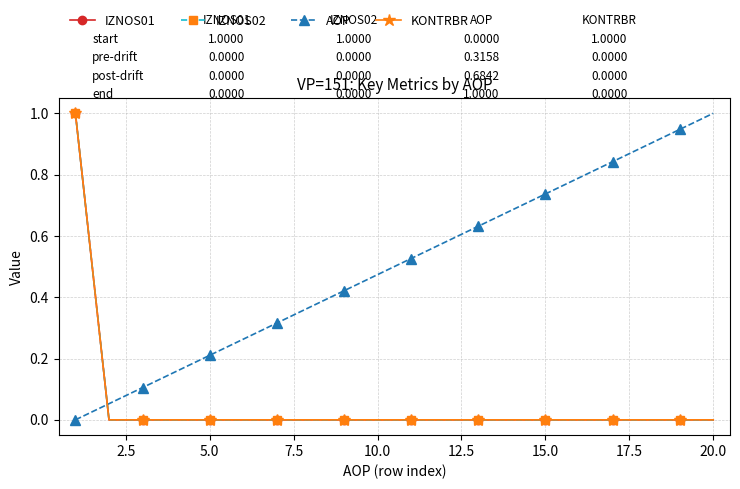

Is this an area chart (filled region under the line)?

No